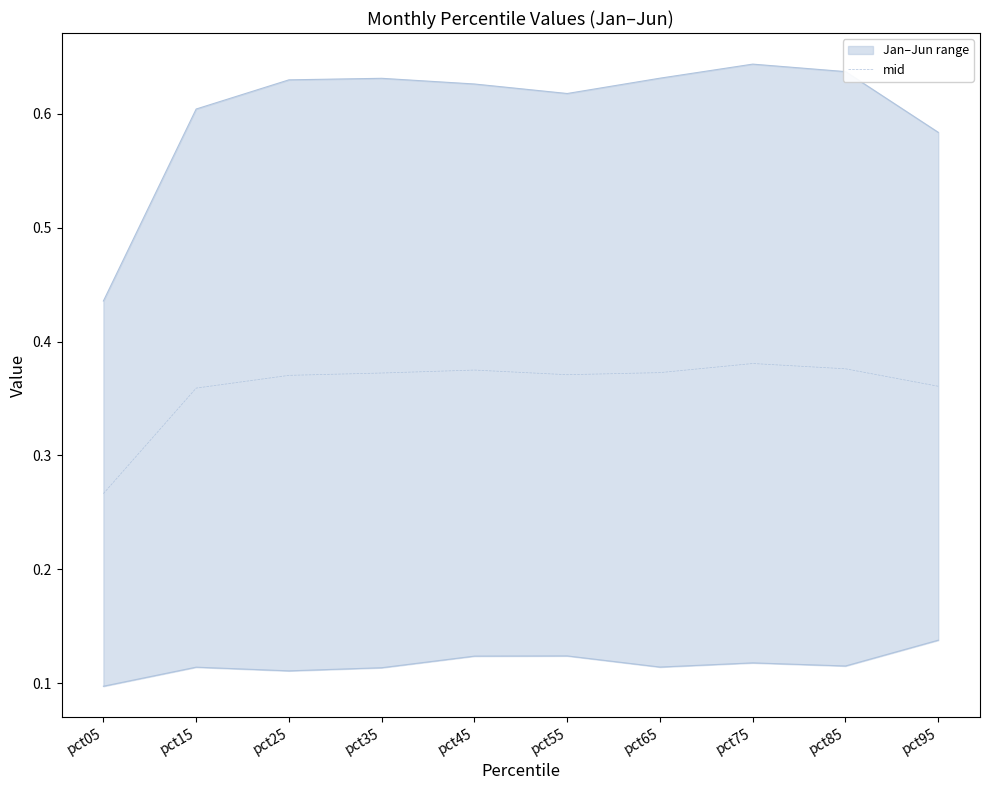

Reading left to right, transcribe all the data shown in this chart.

pct05=0.3	pct15=0.4	pct25=0.4	pct35=0.4	pct45=0.4	pct55=0.4	pct65=0.4	pct75=0.4	pct85=0.4	pct95=0.4